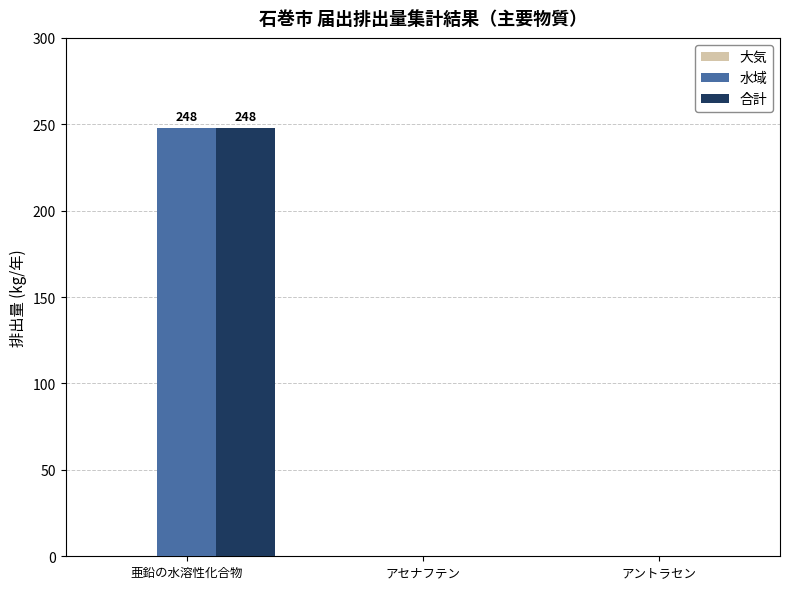

At which label does 合計 reach its peak?

亜鉛の水溶性化合物